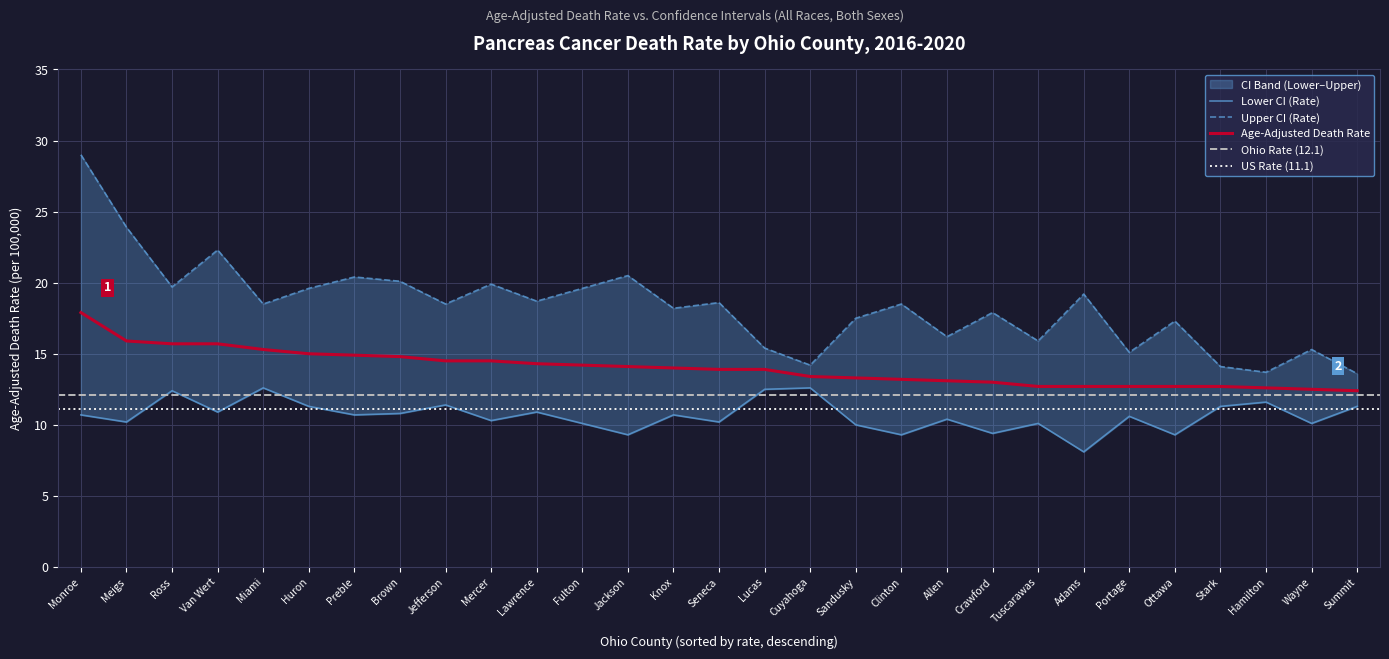

Reading left to right, list all the values displayed in this chart.

Age-Adjusted Death Rate: Monroe=17.9	Meigs=15.9	Ross=15.7	Van Wert=15.7	Miami=15.3	Huron=15.0	Preble=14.9	Brown=14.8	Jefferson=14.5	Mercer=14.5	Lawrence=14.3	Fulton=14.2	Jackson=14.1	Knox=14.0	Seneca=13.9	Lucas=13.9	Cuyahoga=13.4	Sandusky=13.3	Clinton=13.2	Allen=13.1	Crawford=13.0	Tuscarawas=12.7	Adams=12.7	Portage=12.7	Ottawa=12.7	Stark=12.7	Hamilton=12.6	Wayne=12.5	Summit=12.4
Lower CI (Rate): Monroe=10.7	Meigs=10.2	Ross=12.4	Van Wert=10.9	Miami=12.6	Huron=11.3	Preble=10.7	Brown=10.8	Jefferson=11.4	Mercer=10.3	Lawrence=10.9	Fulton=10.1	Jackson=9.3	Knox=10.7	Seneca=10.2	Lucas=12.5	Cuyahoga=12.6	Sandusky=10.0	Clinton=9.3	Allen=10.4	Crawford=9.4	Tuscarawas=10.1	Adams=8.1	Portage=10.6	Ottawa=9.3	Stark=11.3	Hamilton=11.6	Wayne=10.1	Summit=11.3
Upper CI (Rate): Monroe=29.0	Meigs=23.9	Ross=19.7	Van Wert=22.3	Miami=18.5	Huron=19.6	Preble=20.4	Brown=20.1	Jefferson=18.5	Mercer=19.9	Lawrence=18.7	Fulton=19.6	Jackson=20.5	Knox=18.2	Seneca=18.6	Lucas=15.4	Cuyahoga=14.2	Sandusky=17.5	Clinton=18.5	Allen=16.2	Crawford=17.9	Tuscarawas=15.9	Adams=19.2	Portage=15.1	Ottawa=17.3	Stark=14.1	Hamilton=13.7	Wayne=15.3	Summit=13.6